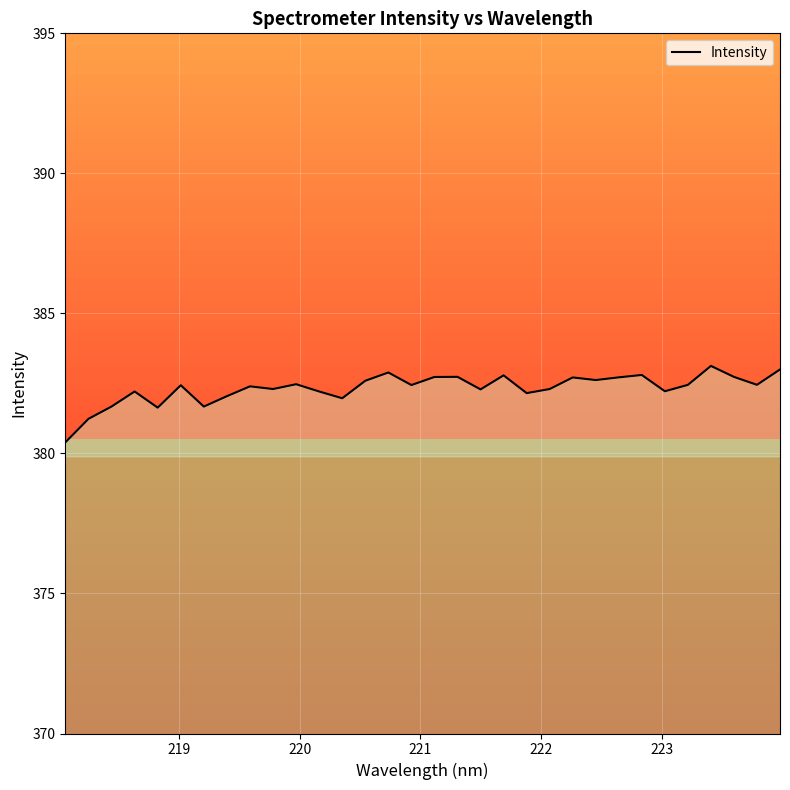

What is the minimum value shown in the chart?

380.4